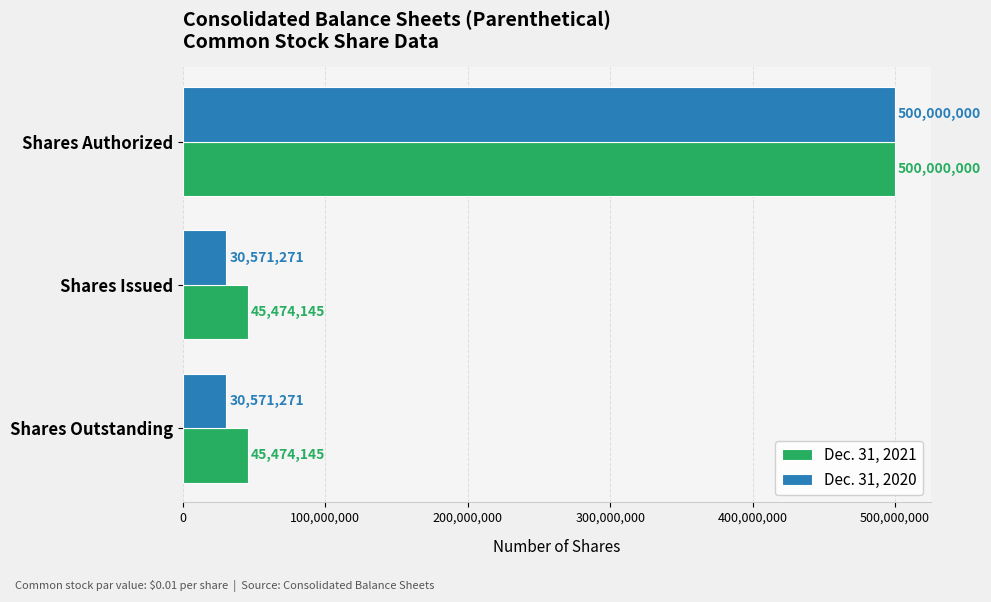

What are all the series names shown in the legend?

Dec. 31, 2021, Dec. 31, 2020